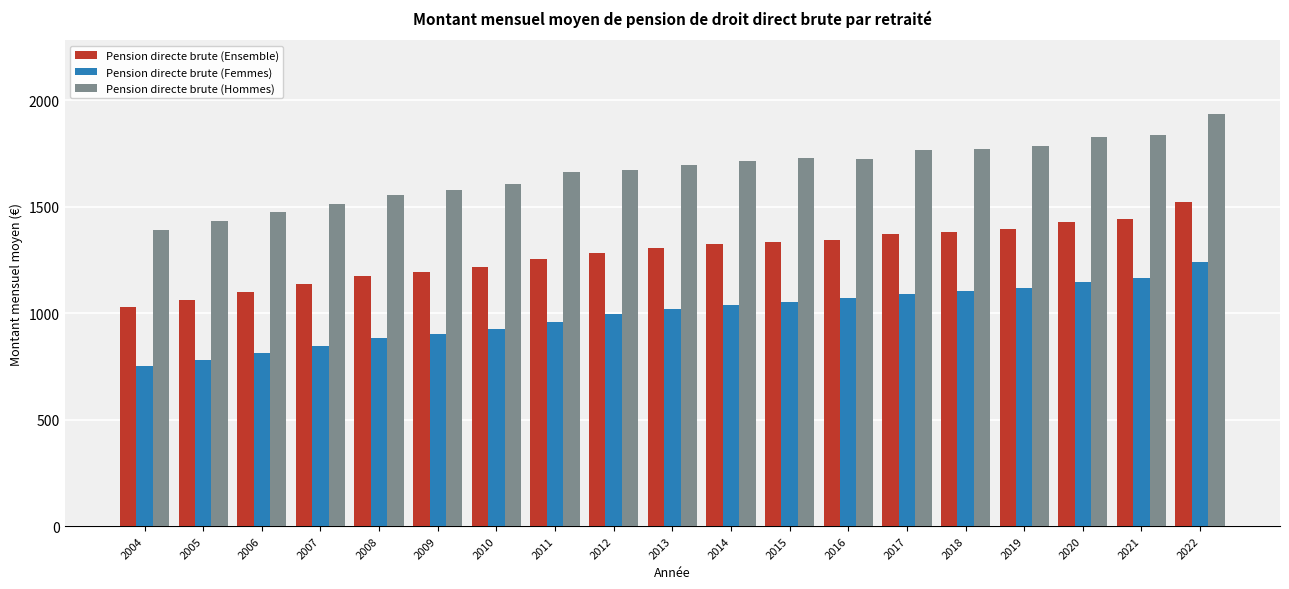

What is the value of the Pension directe brute (Ensemble) bar at the 5th from the left?

1174